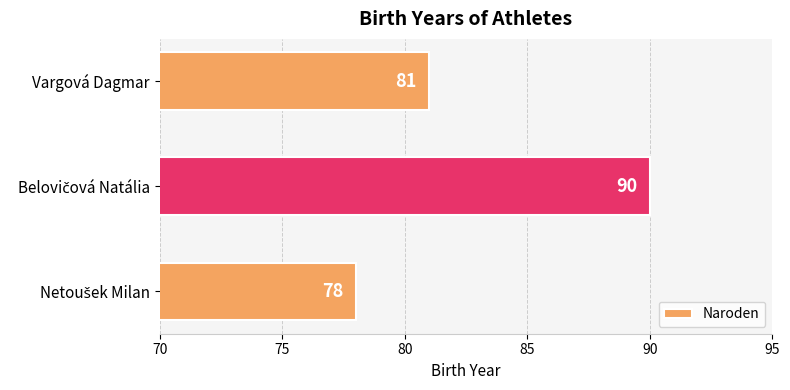

What is the difference between the maximum and minimum values?

12